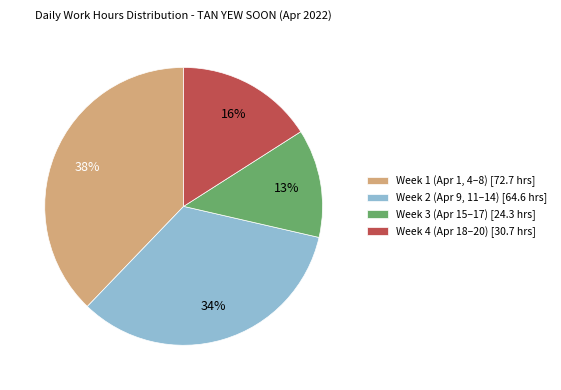

The Week 2 (Apr 9, 11–14) [64.6 hrs] slice represents 34% of the pie. True or false?

True